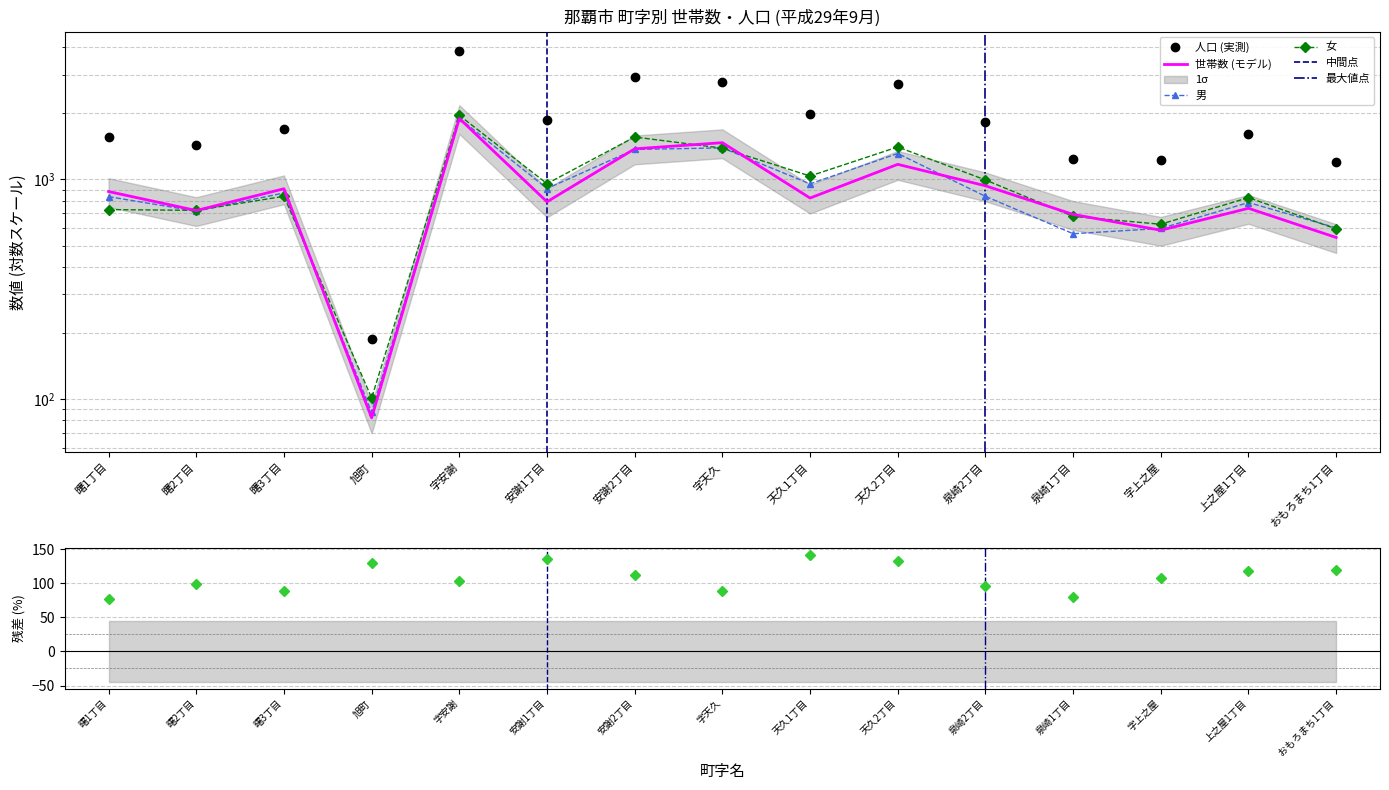

True or false: 人口 has more than 2 points higher than both neighbors.

True